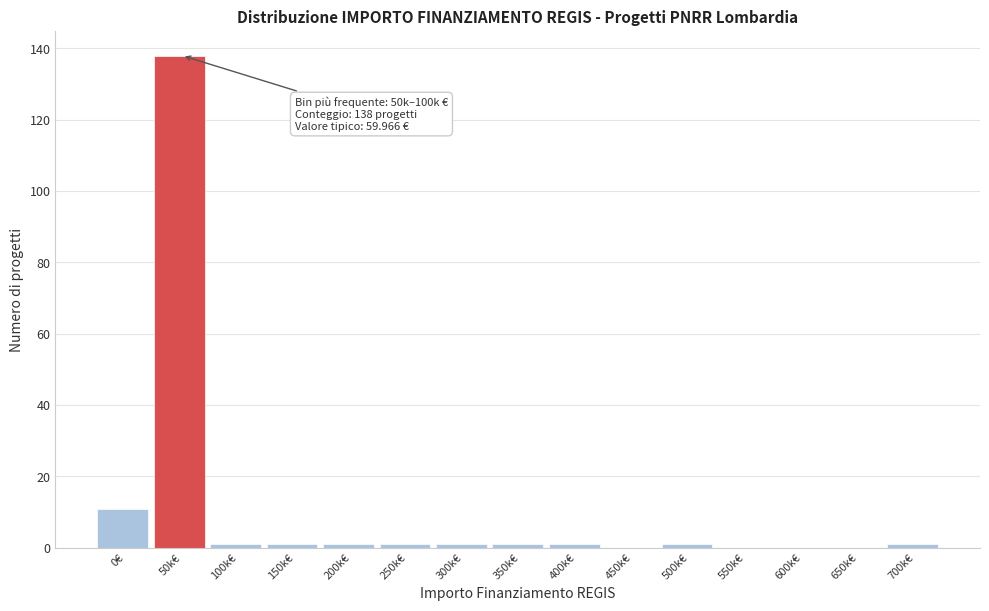

Reading left to right, what are all the values shown in this chart?

0€=11	50k€=138	100k€=1	150k€=1	200k€=1	250k€=1	300k€=1	350k€=1	400k€=1	450k€=0	500k€=1	550k€=0	600k€=0	650k€=0	700k€=1